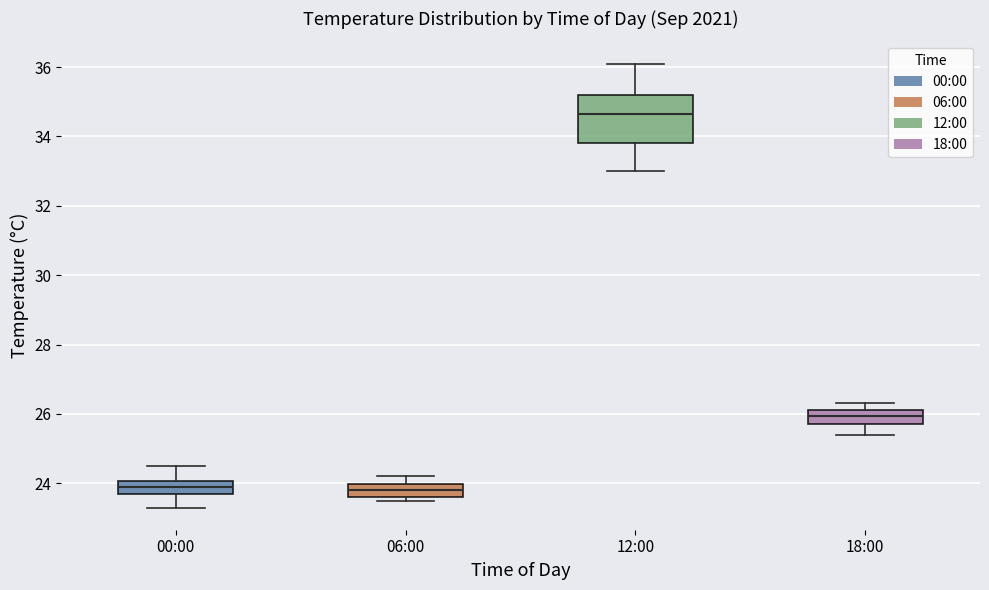

Which box is the tallest, from its lower edge to its upper edge?

12:00